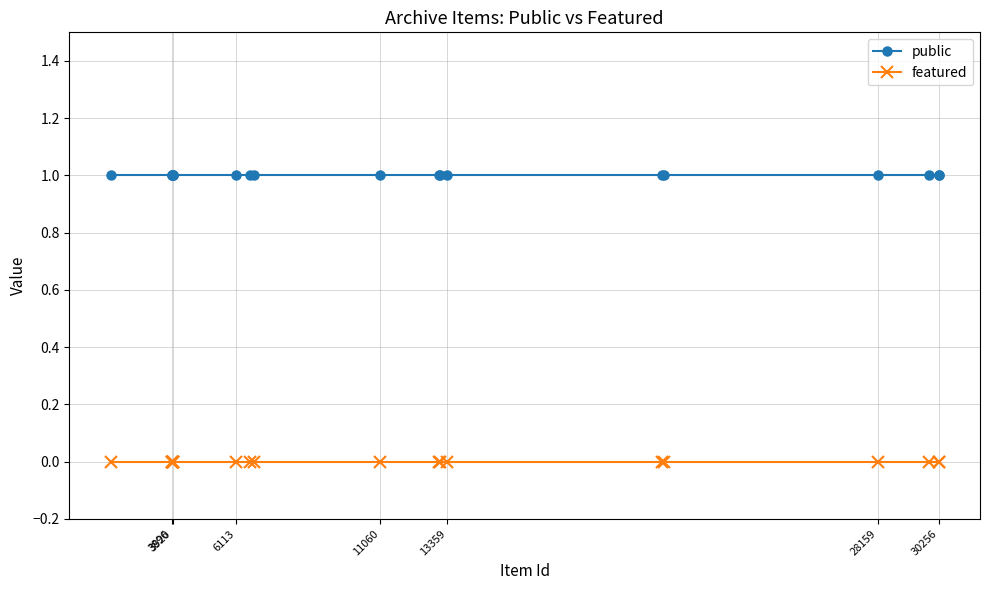

Which series has the largest total across all categories?

public